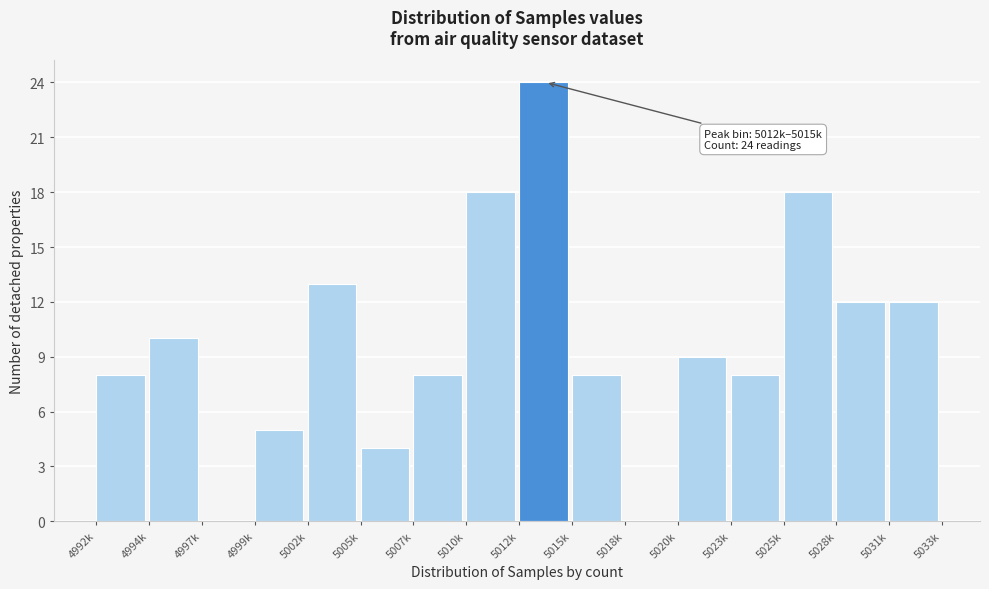

Reading right to left, list all the values displayed in this chart.

5031k=12	5028k=12	5025k=18	5023k=8	5020k=9	5018k=0	5015k=8	5012k=24	5010k=18	5007k=8	5005k=4	5002k=13	4999k=5	4997k=0	4994k=10	4992k=8